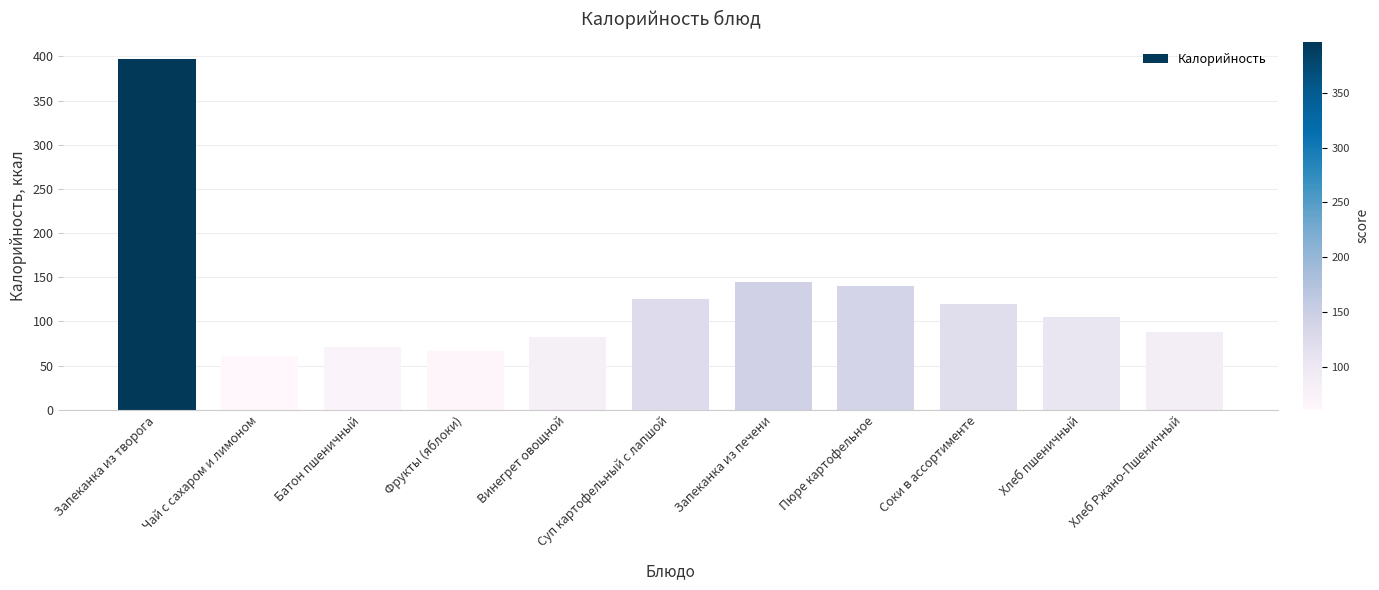

Read the value at Батон пшеничный.

71.4